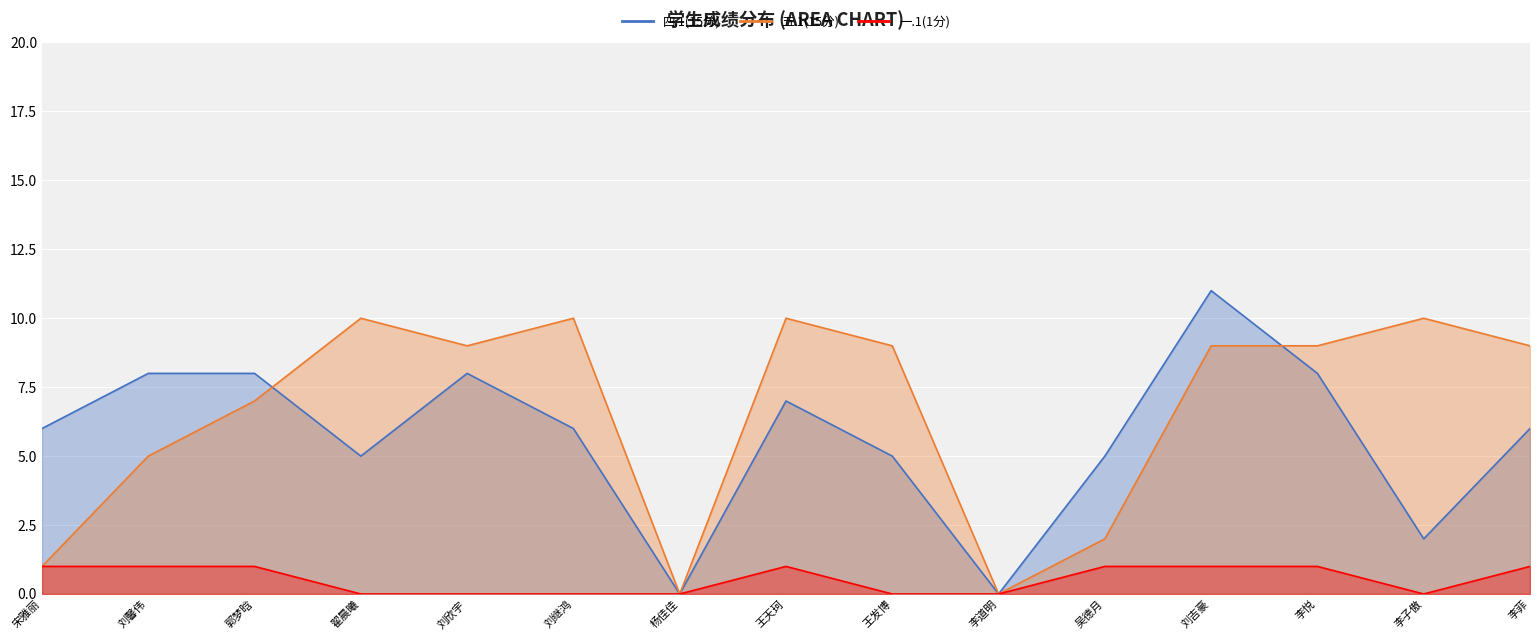

Is the value of 五.1(15分) at 刘馨伟 greater than the value of 一.1(1分) at 李菲?

Yes